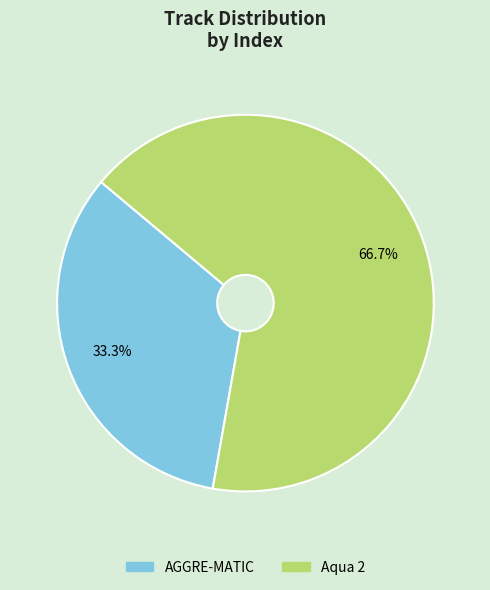

Rank the categories by value from lowest to highest.

AGGRE-MATIC, Aqua 2